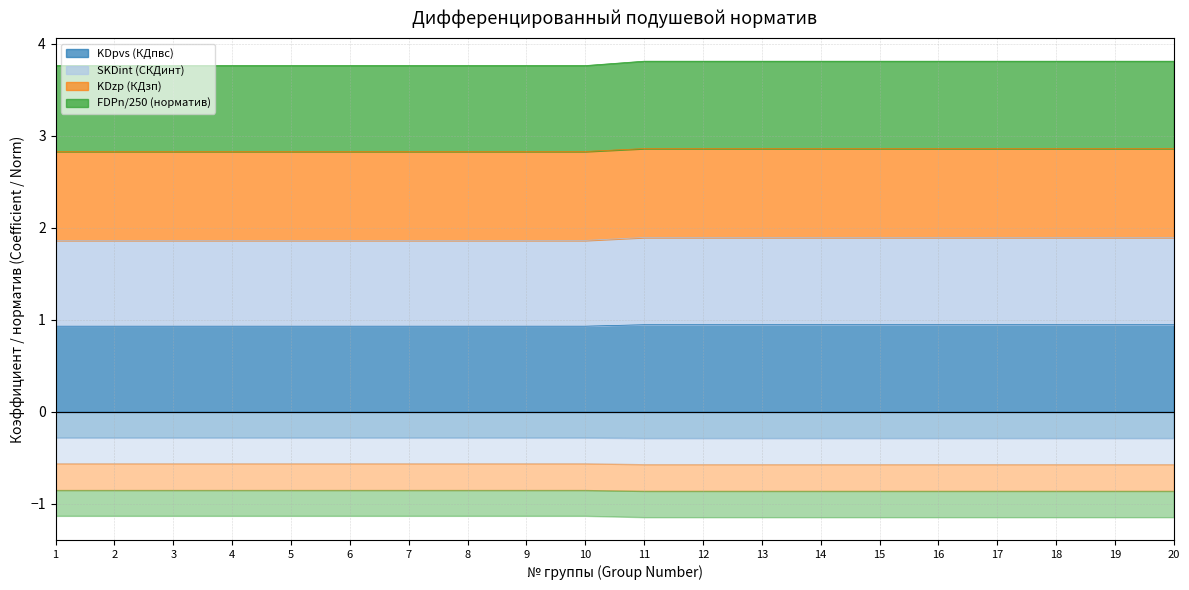

True or false: KDpvs (КДпвс) has a value of 1.6 at 10.

False